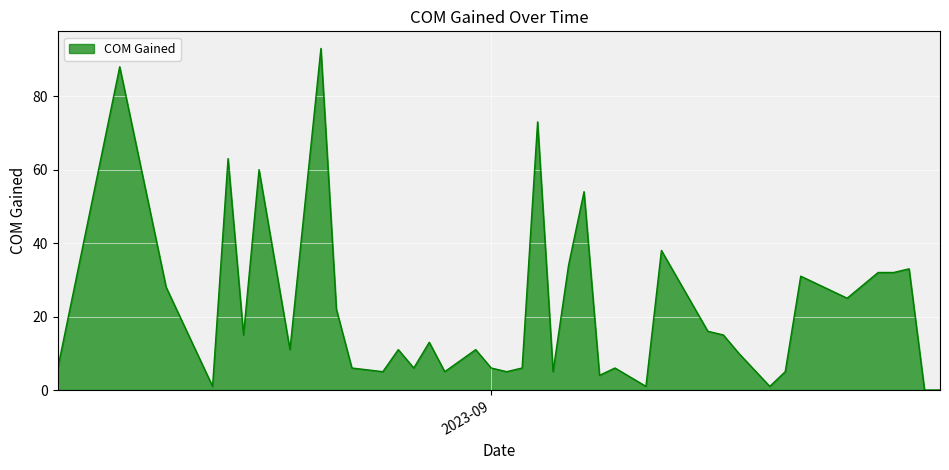

What is the maximum value shown in the chart?

93